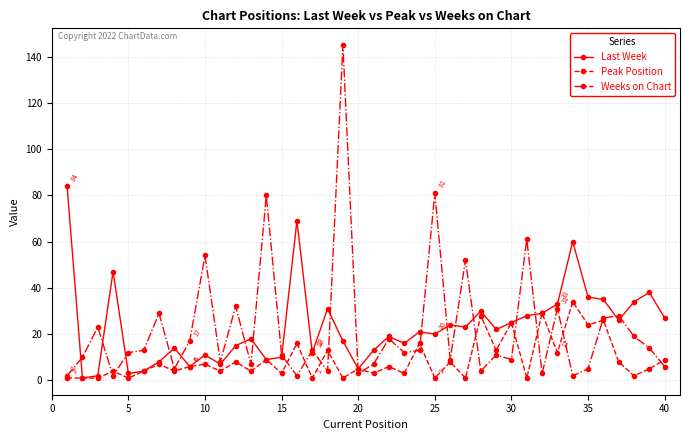

What is the sum of all Peak Position values?

354